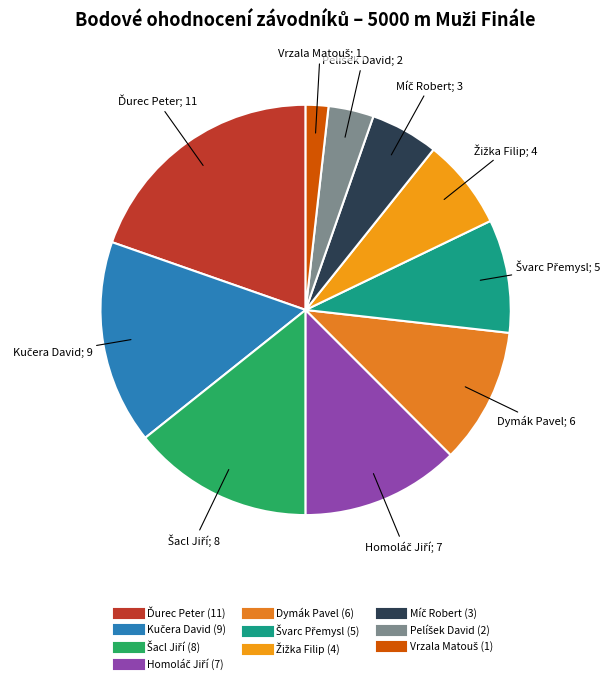

Approximately how many times larger is the value at Vrzala Matouš compared to Švarc Přemysl?

0.2